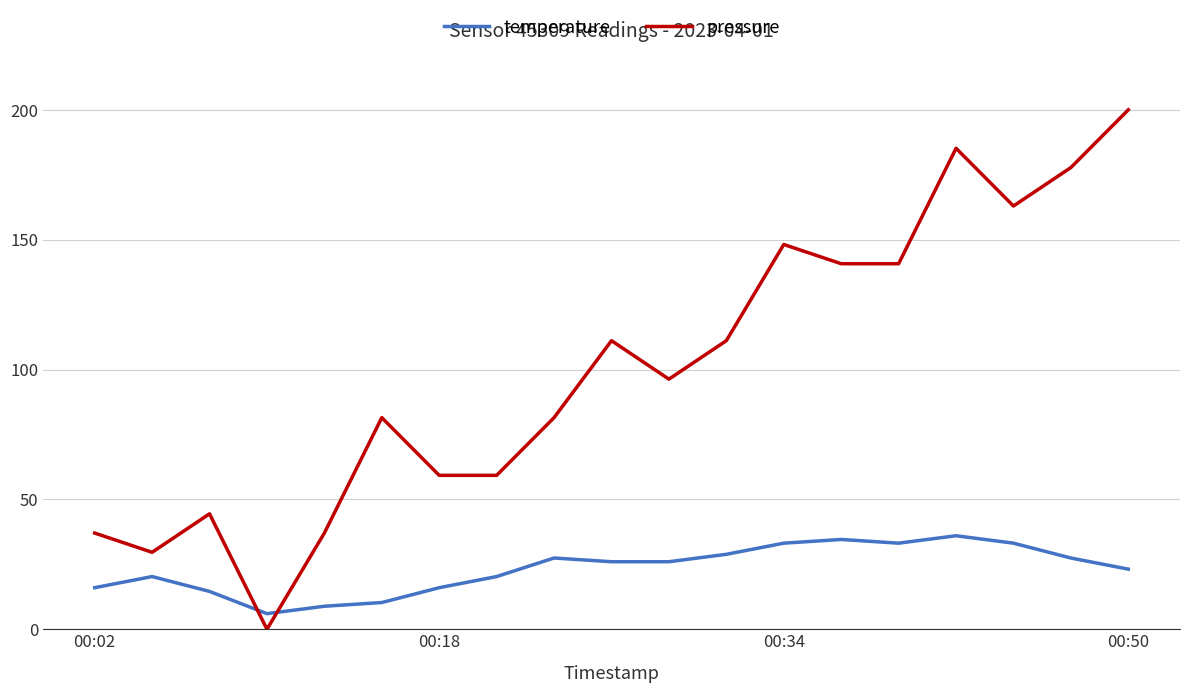

What is the difference between the maximum and minimum values in the temperature series?

30.0